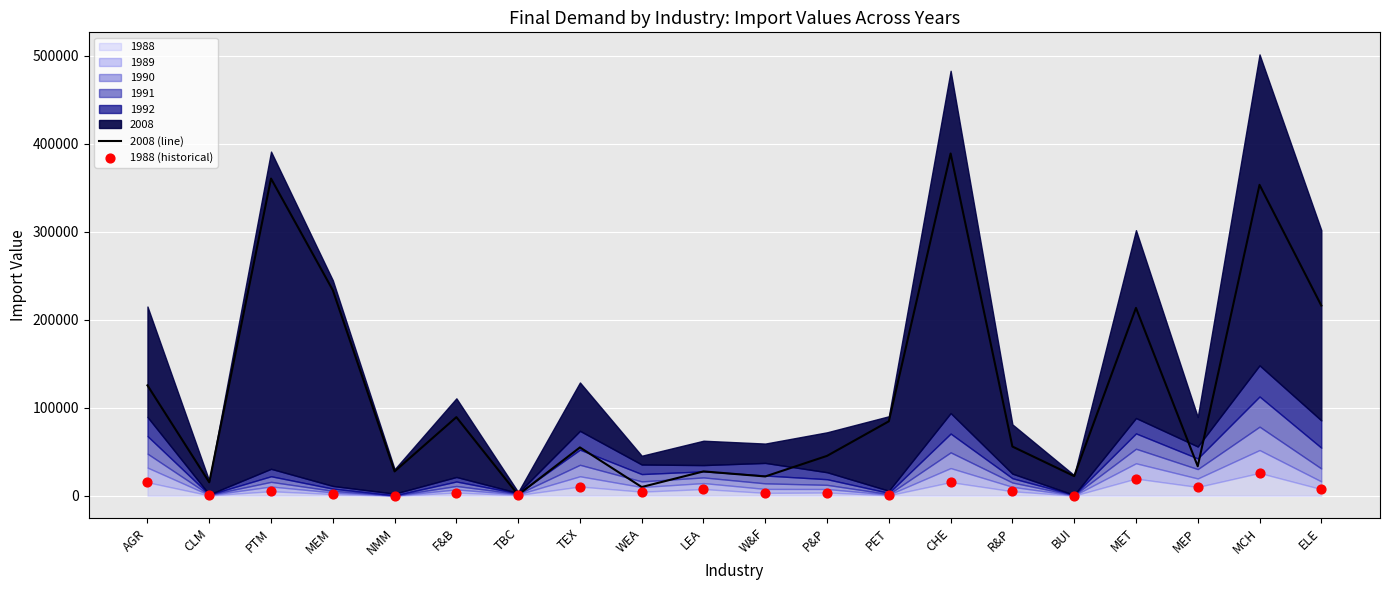

Is the value of 1988 (historical) at WEA greater than the value of 2008 (line) at PTM?

No